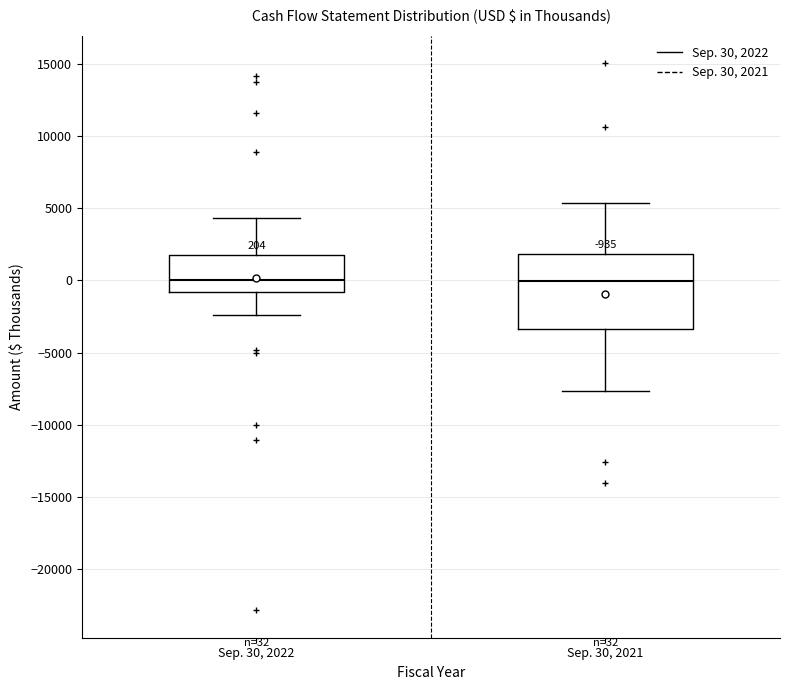

Which box is the tallest, from its lower edge to its upper edge?

Sep. 30, 2021